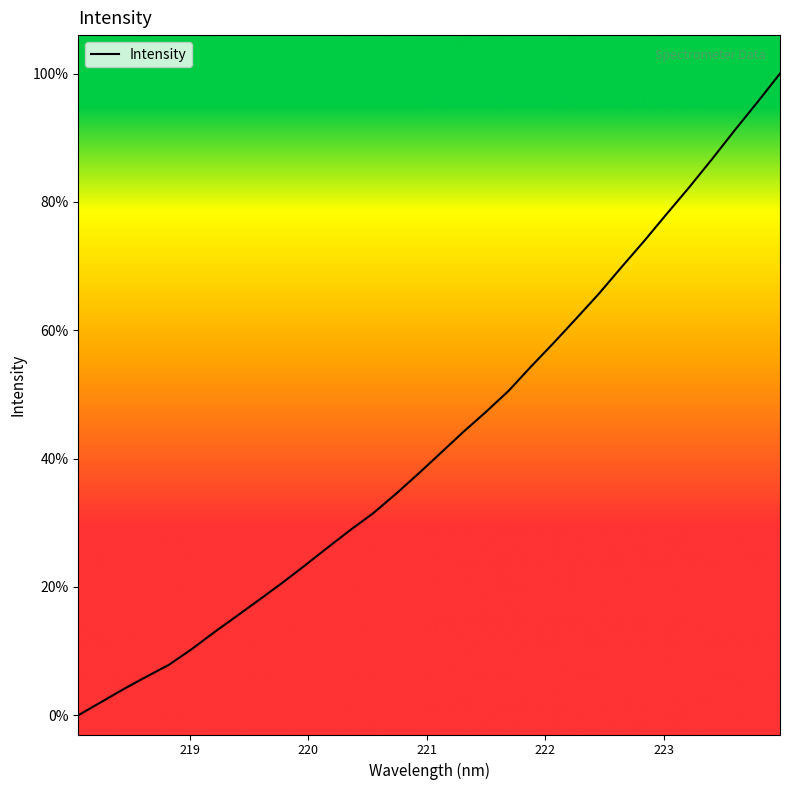

Is this an area chart (filled region under the line)?

No